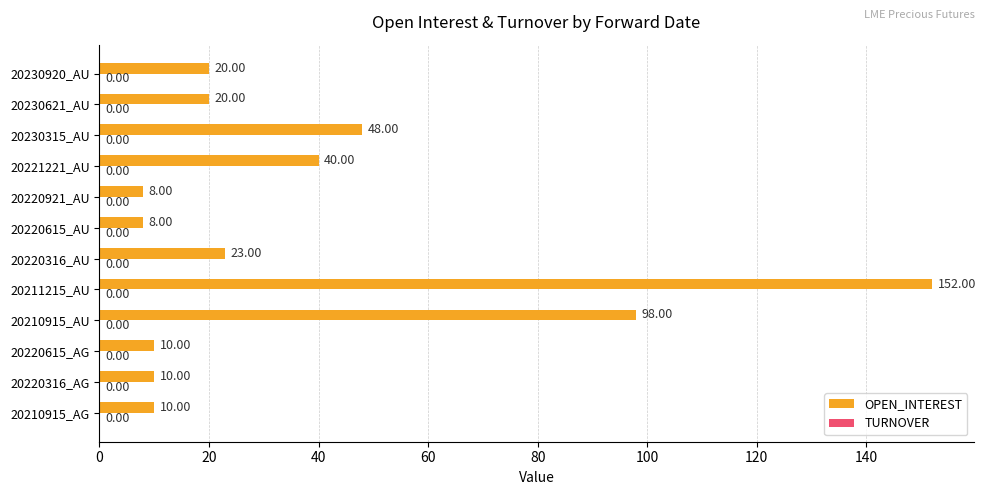

What is the average value?

37